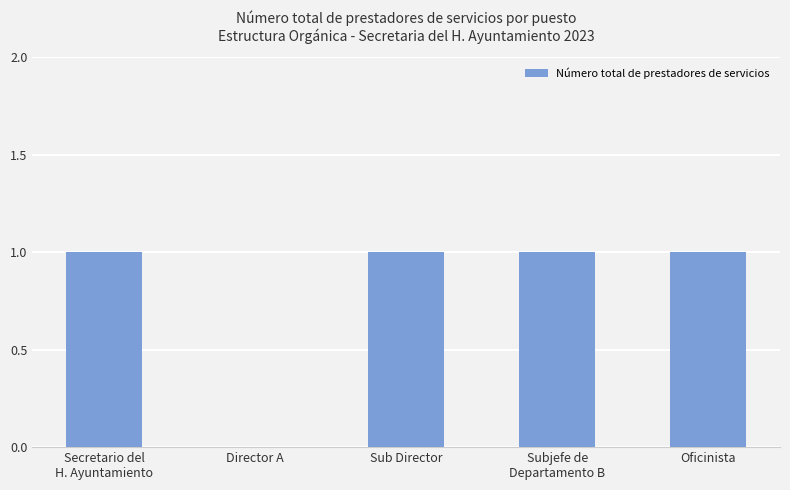

What is the sum of all values?

4